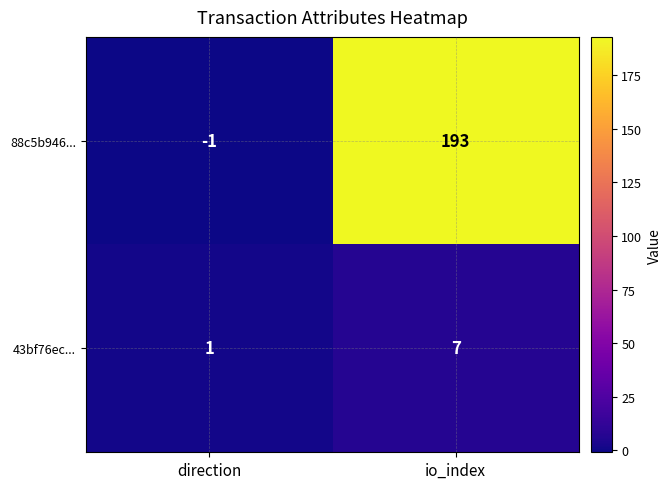

What is the difference between the 88c5b946... values at io_index and direction?

194